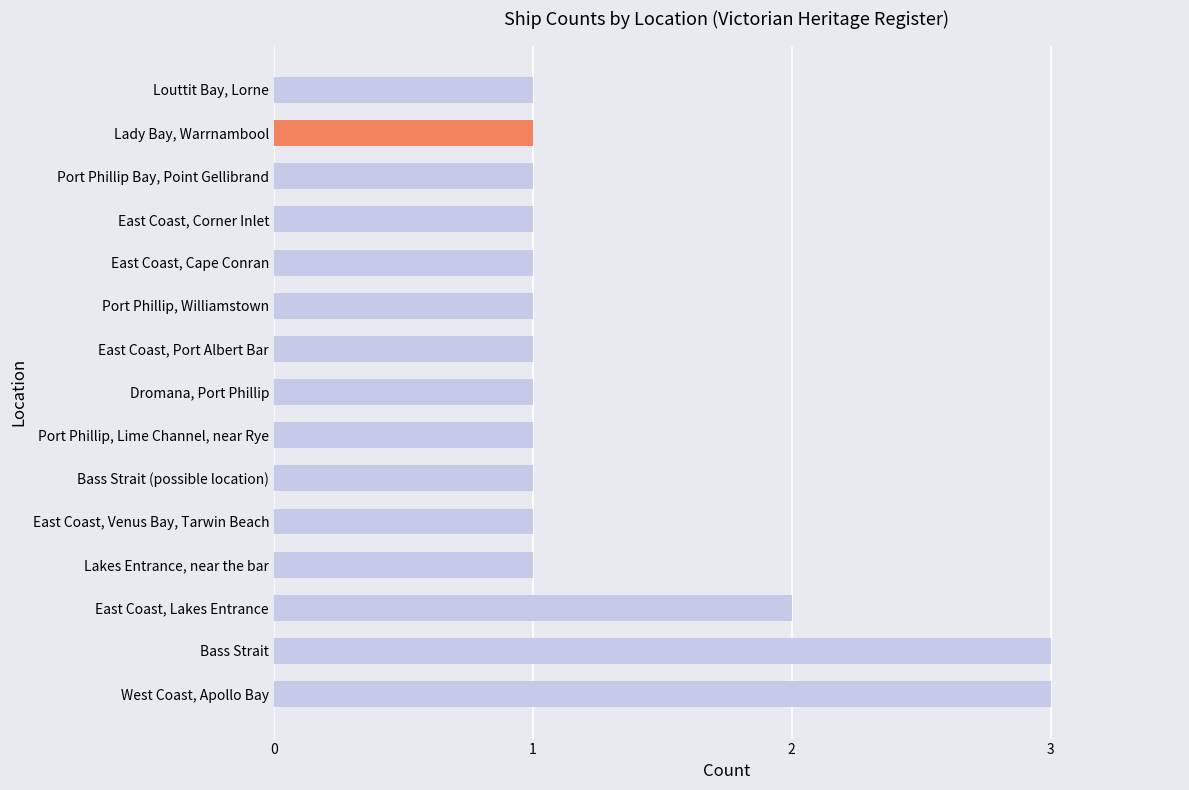

How many bars are there in total?

15